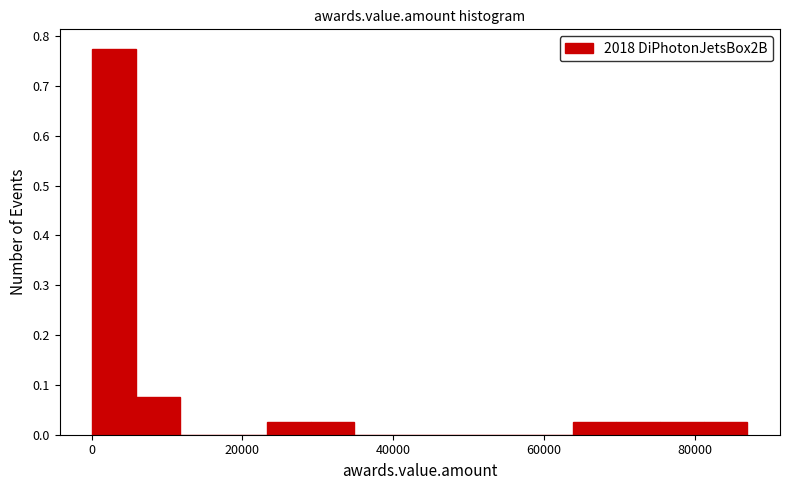

Read against the x-axis, roughly where is the centre of the tallest bar?

2000